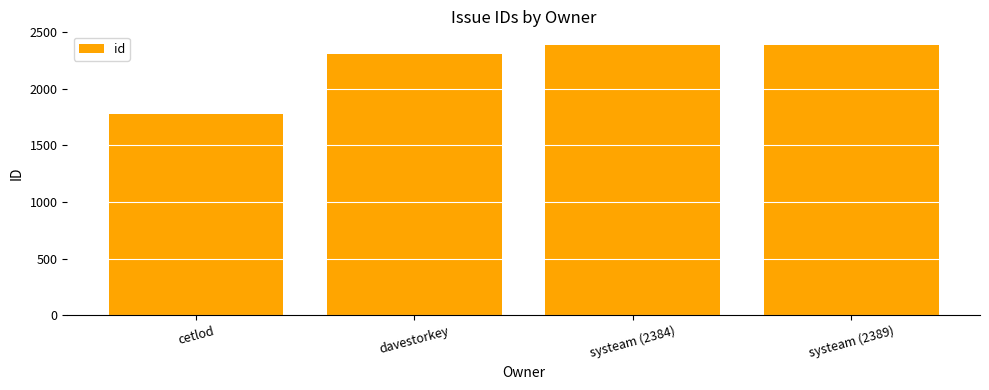

Which has a higher value, systeam (2389) or davestorkey?

systeam (2389)